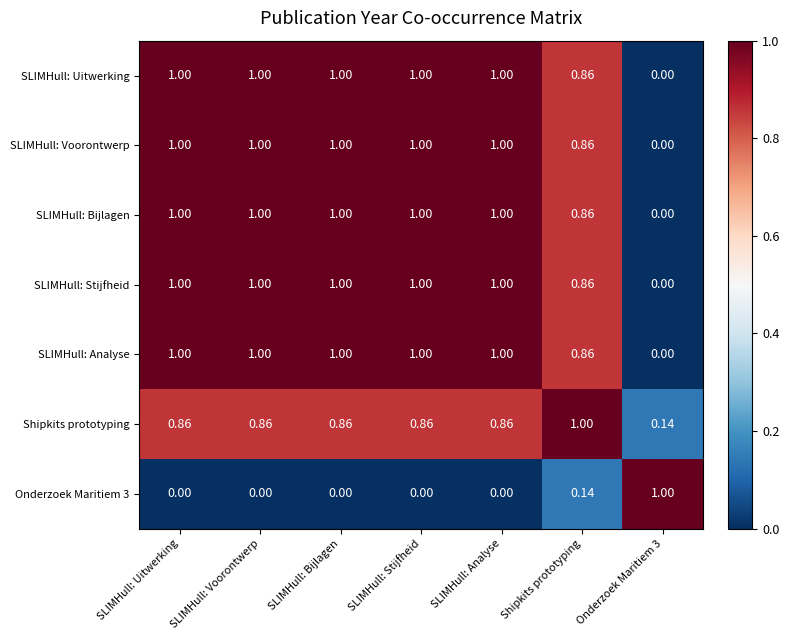

Is the value of SLIMHull: Bijlagen at Shipkits prototyping greater than the value of SLIMHull: Stijfheid at SLIMHull: Voorontwerp?

No